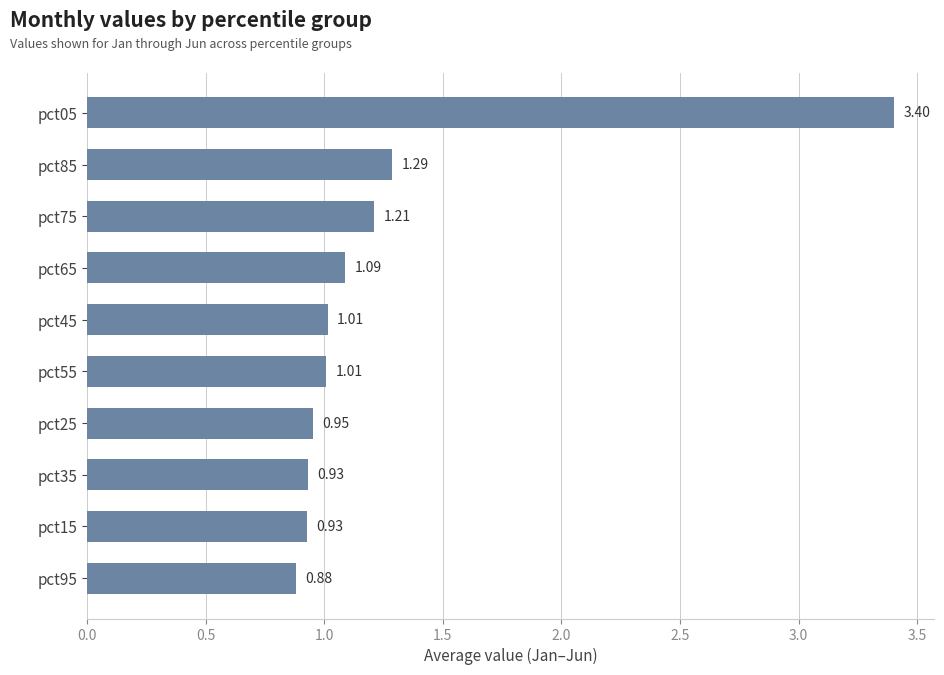

What is the difference between the values at pct55 and pct85?

0.3